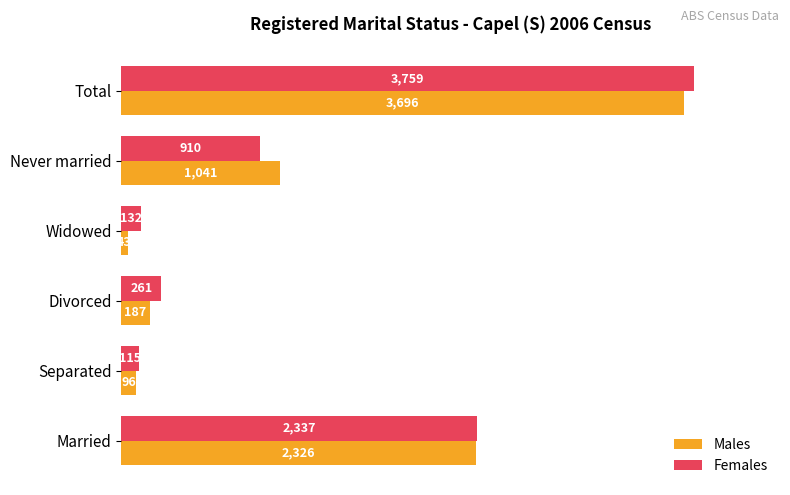

What is the sum of all Males values?

7389